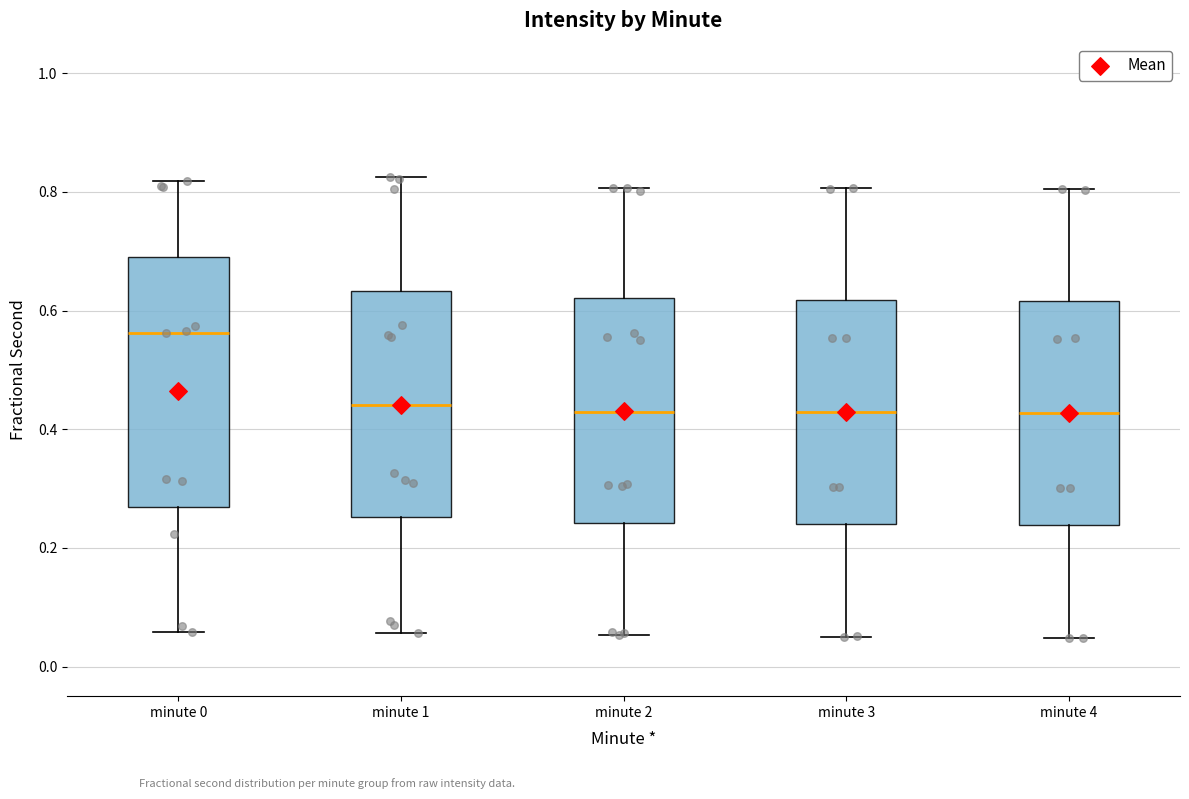

Reading left to right, transcribe this box plot: for each box, give where its median line is, the range the box spans, and where its two whiskers end, as read against the y-axis. The values are not printed on the chart, so give them approximately, as read against the axis.

minute 0: median 0.56, box 0.26 to 0.70, whiskers 0.06 to 0.82
minute 1: median 0.44, box 0.26 to 0.64, whiskers 0.06 to 0.82
minute 2: median 0.42, box 0.24 to 0.62, whiskers 0.06 to 0.80
minute 3: median 0.42, box 0.24 to 0.62, whiskers 0.04 to 0.80
minute 4: median 0.42, box 0.24 to 0.62, whiskers 0.04 to 0.80